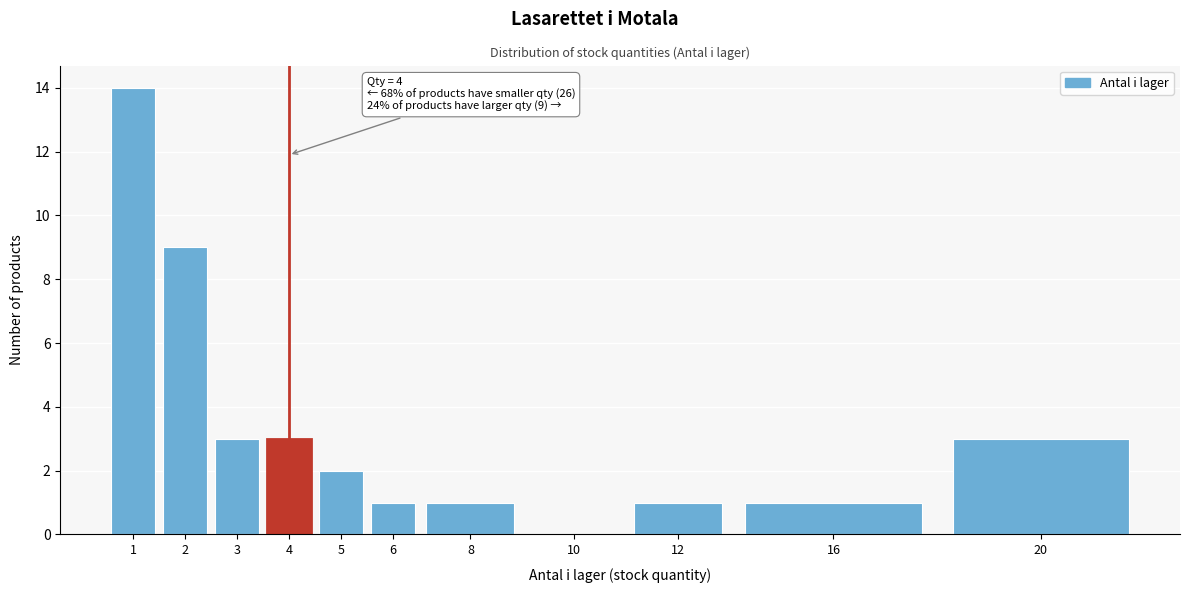

Reading left to right, what are all the values shown in this chart?

1=14	2=9	3=3	4=3	5=2	6=1	8=1	10=0	12=1	16=1	20=3